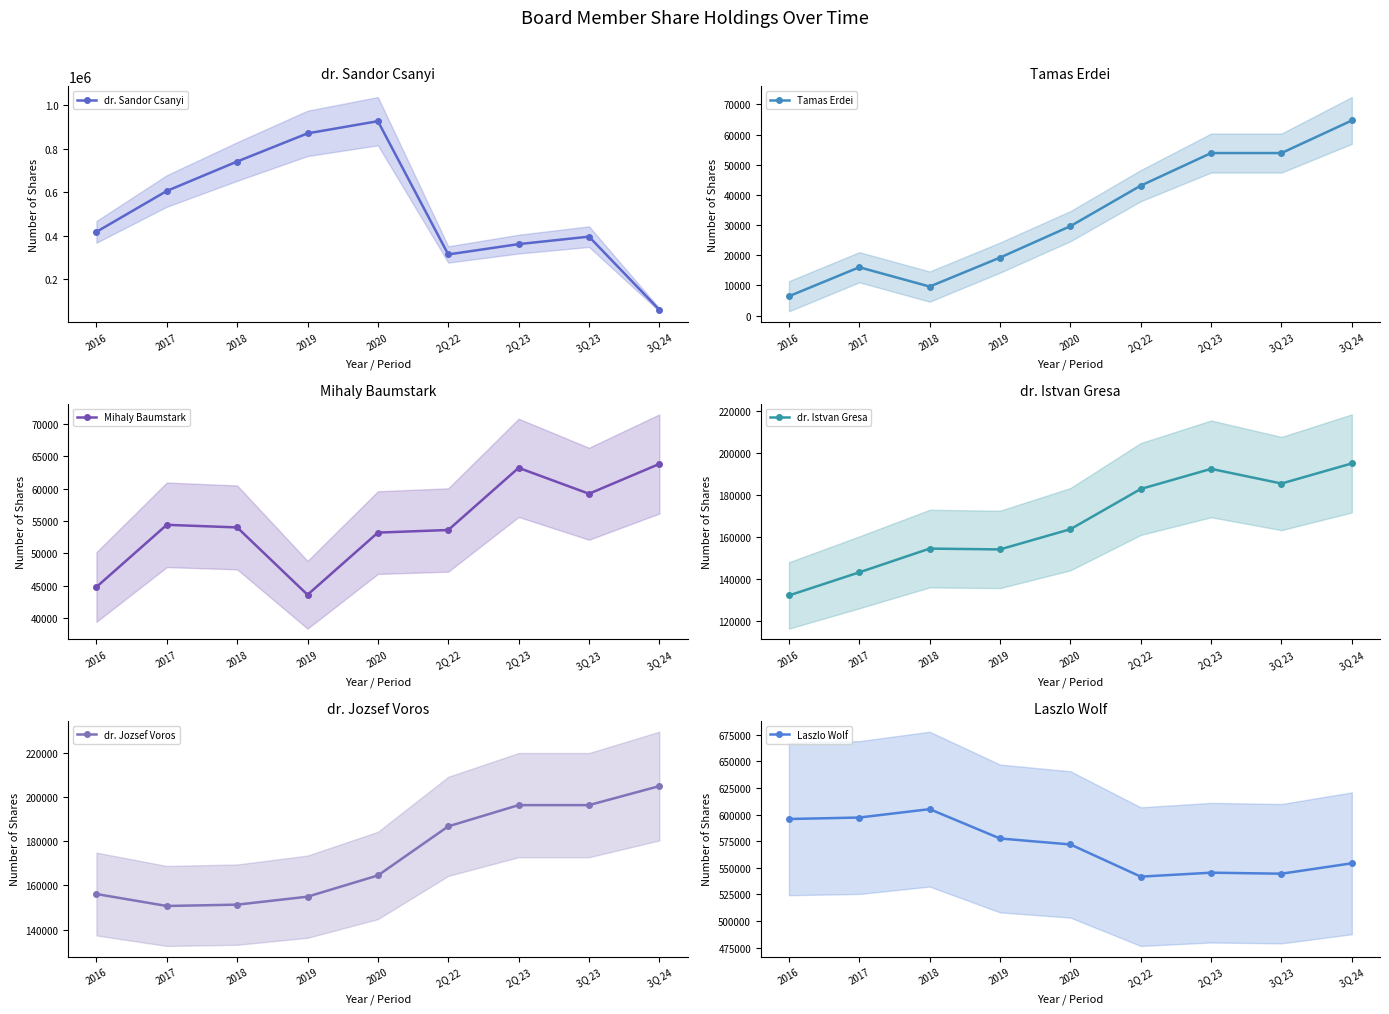

Between 2Q 22 and 3Q 23, which series saw the biggest shift?

dr. Sandor Csanyi